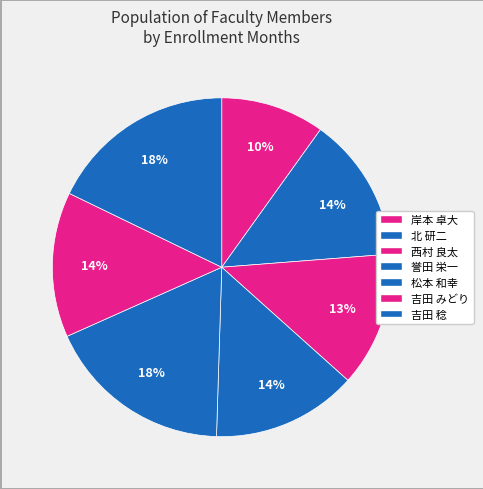

Does 吉田 みどり represent more than half of the total?

No